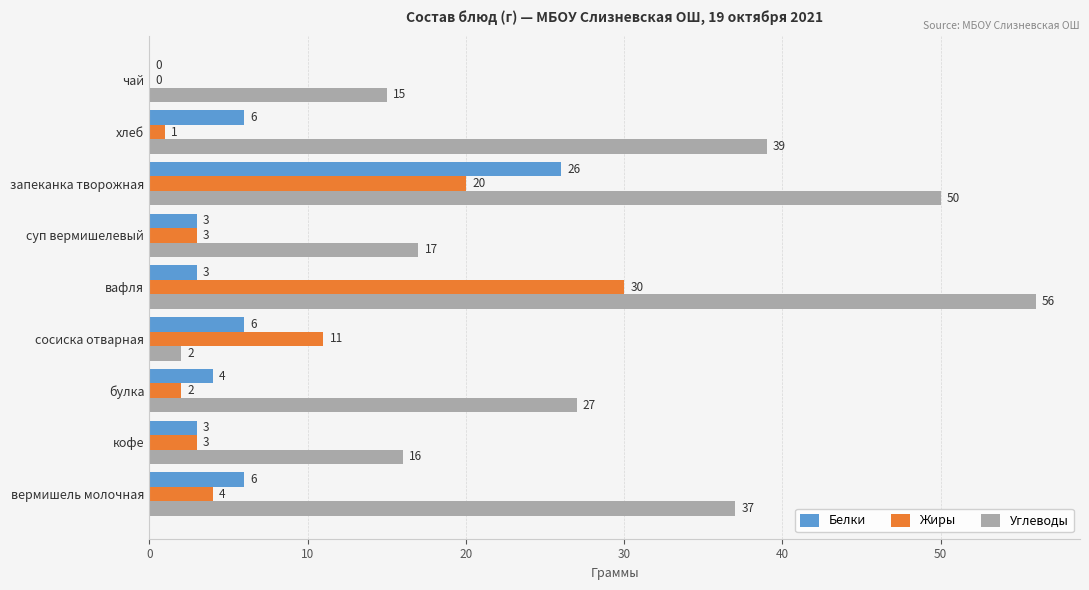

How many series are shown in this chart?

3